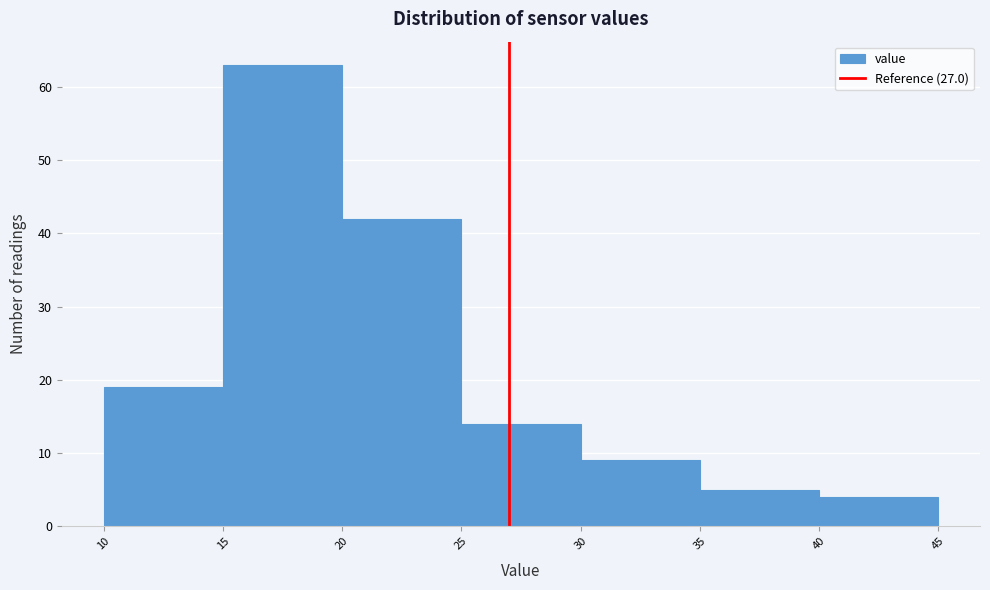

What is the height of the bar covering 30 to 35 on the x-axis? The values are not printed on the chart, so give them approximately, as read against the axis.

9